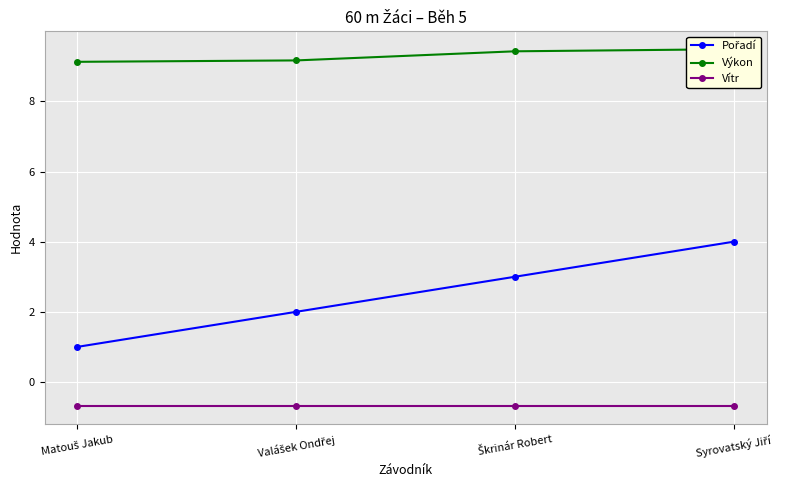

Rank the series by their maximum value, from highest to lowest.

Výkon, Pořadí, Vítr